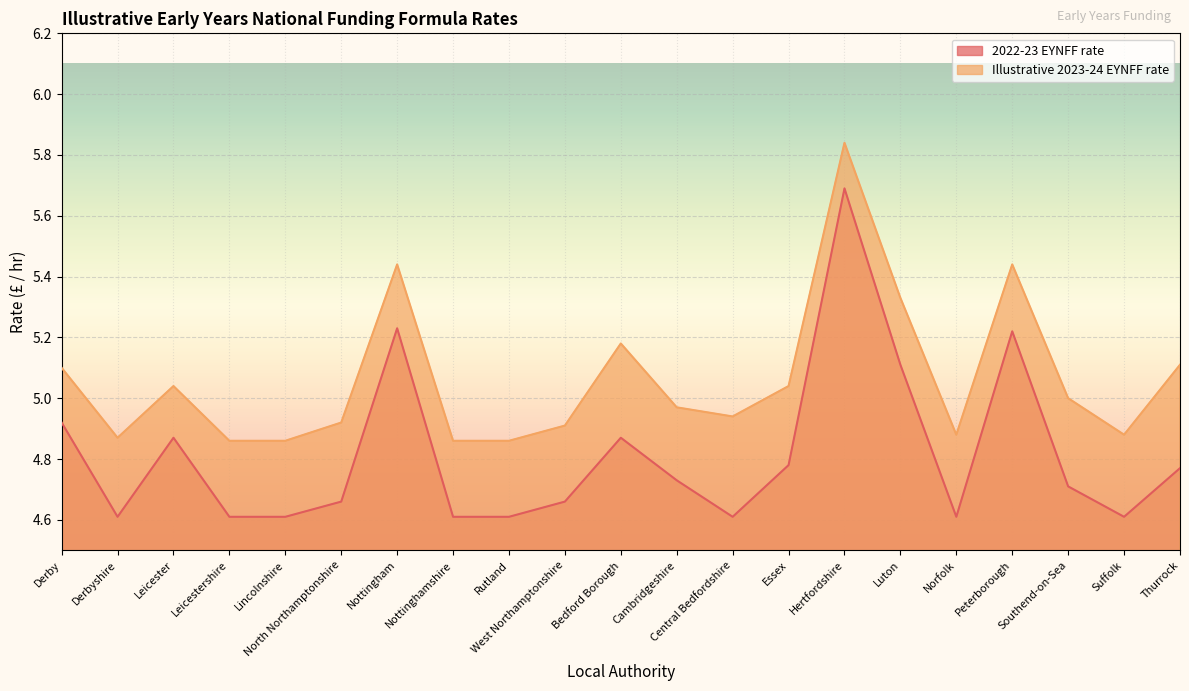

The value of 2022-23 EYNFF rate at Lincolnshire is 4.6. True or false?

True